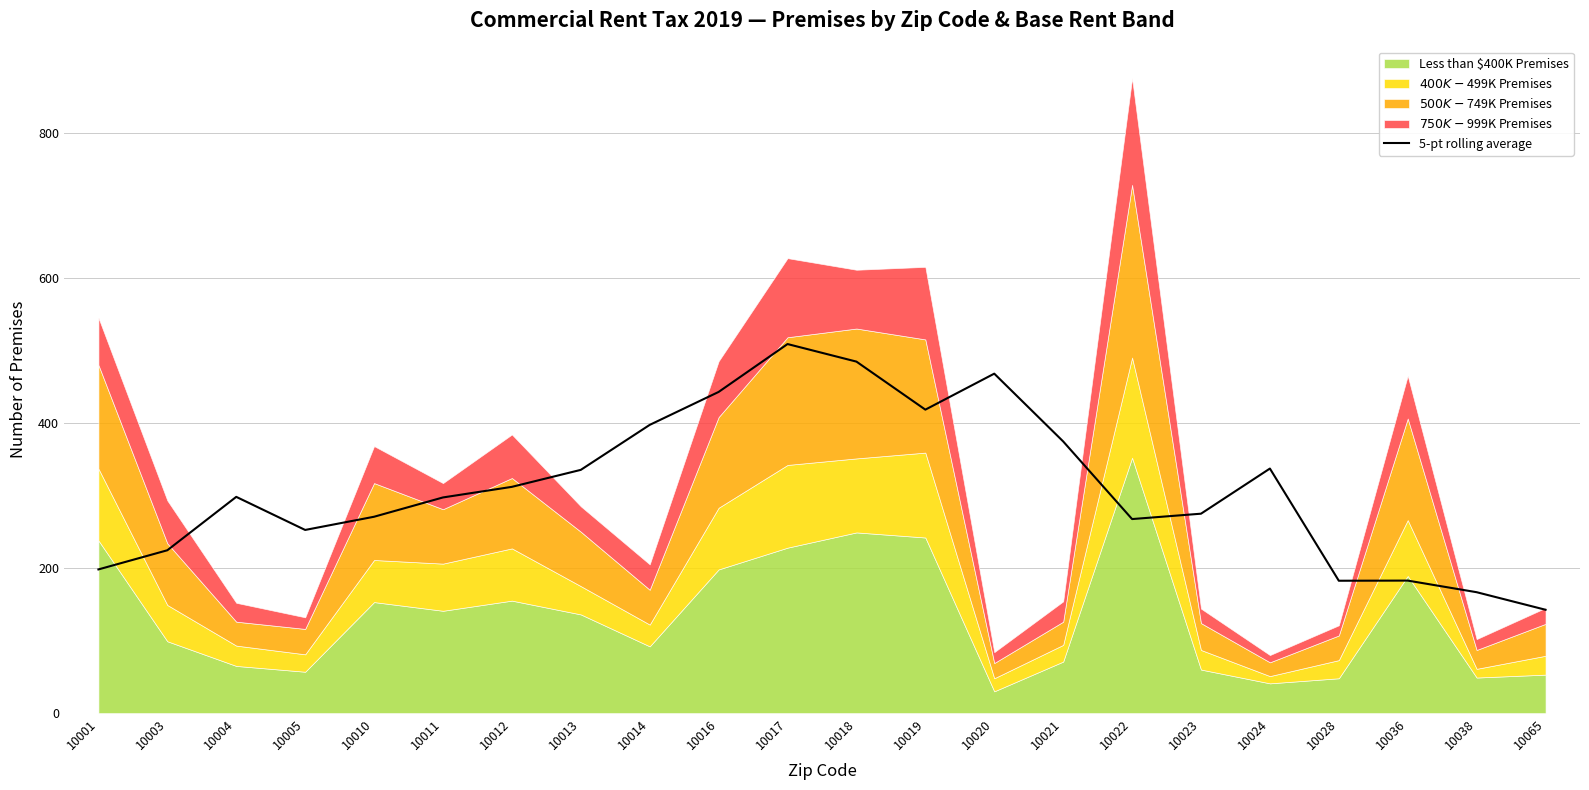

The chart shows a value of 166.6 at 10038. True or false?

True